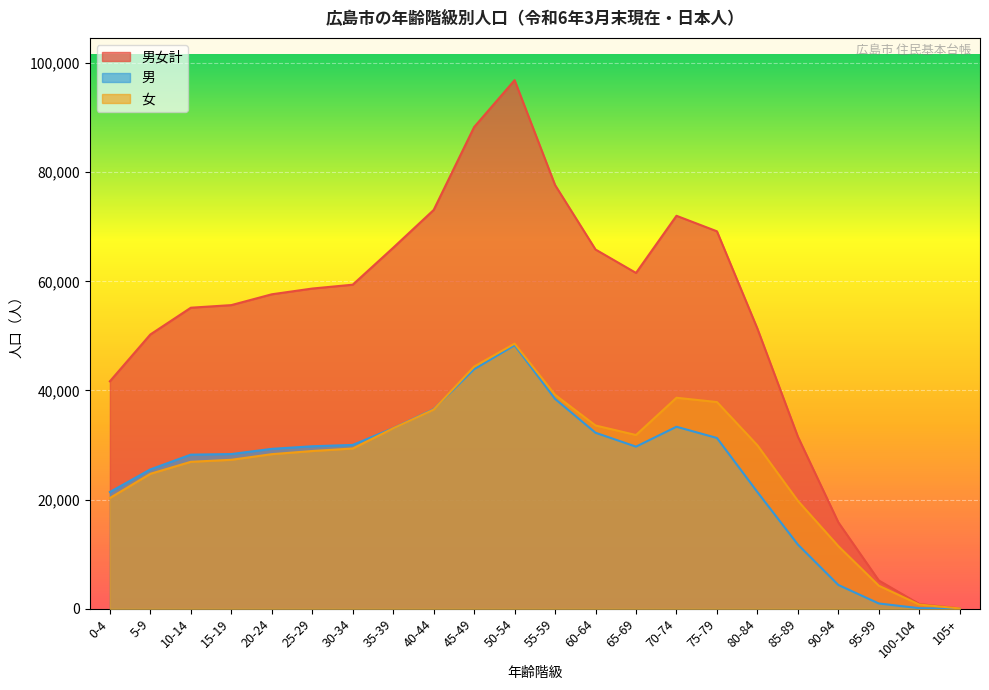

At which category is the sum across all series the highest?

50-54